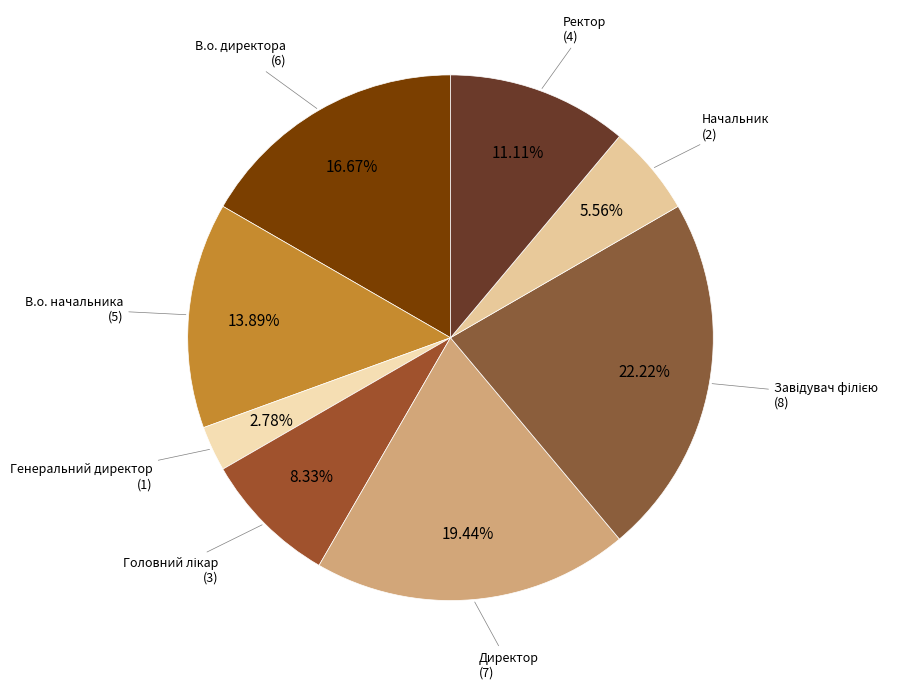

How many segments does this pie chart have?

8